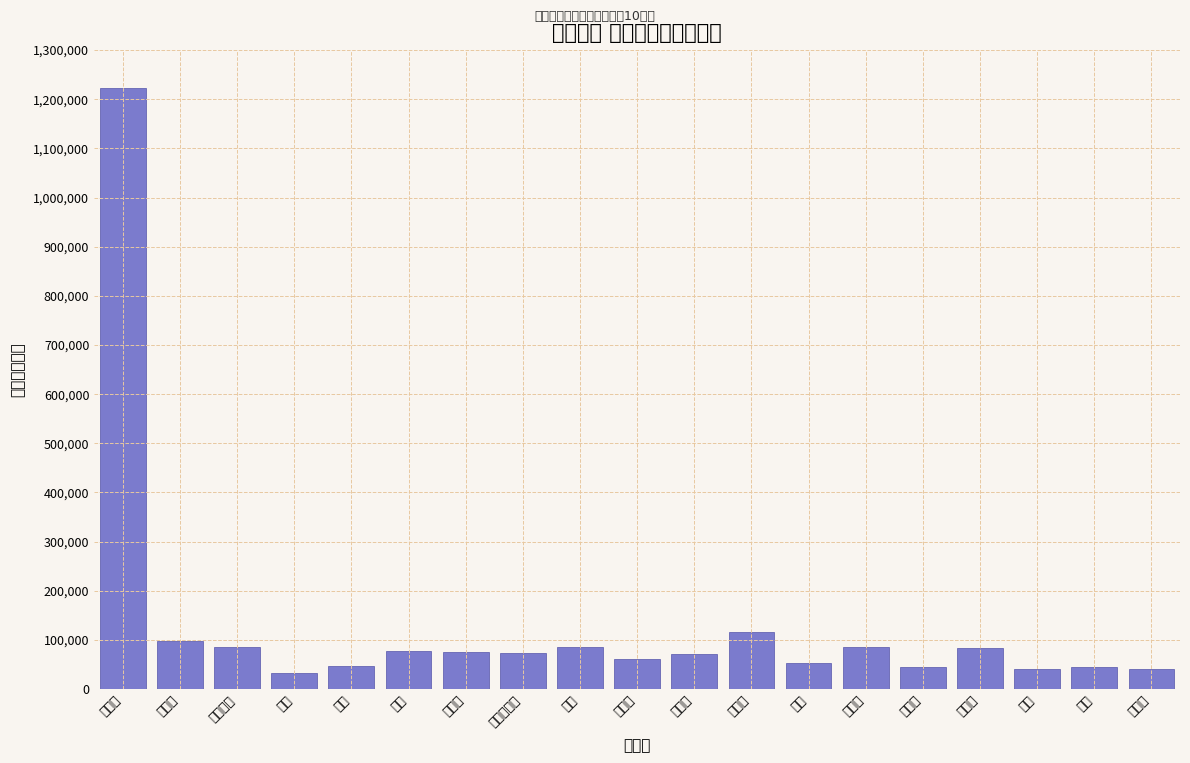

Which has a higher value, 栄区 or 港南区?

港南区